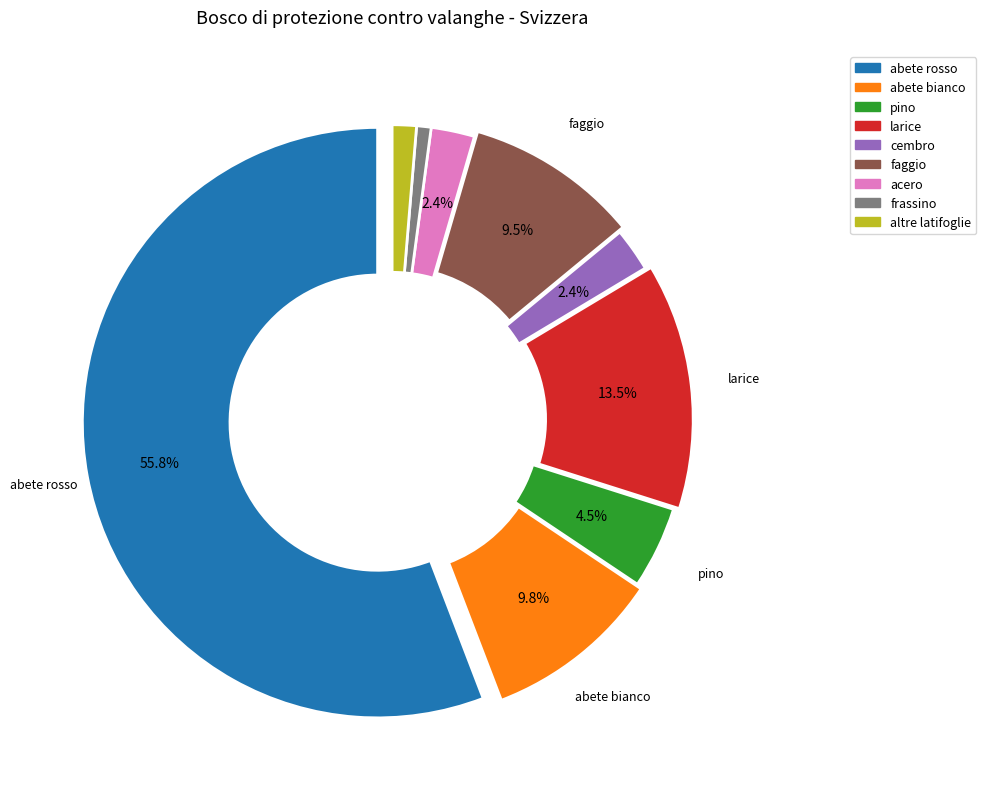

What portion of the pie excludes abete bianco?

90.2%